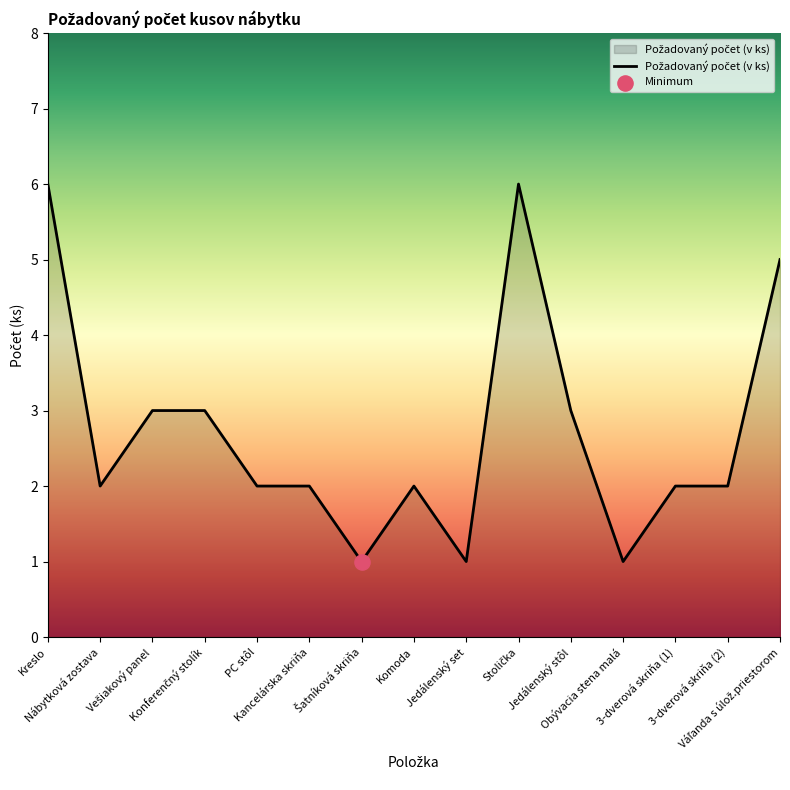

What is the difference between the maximum and minimum values?

5